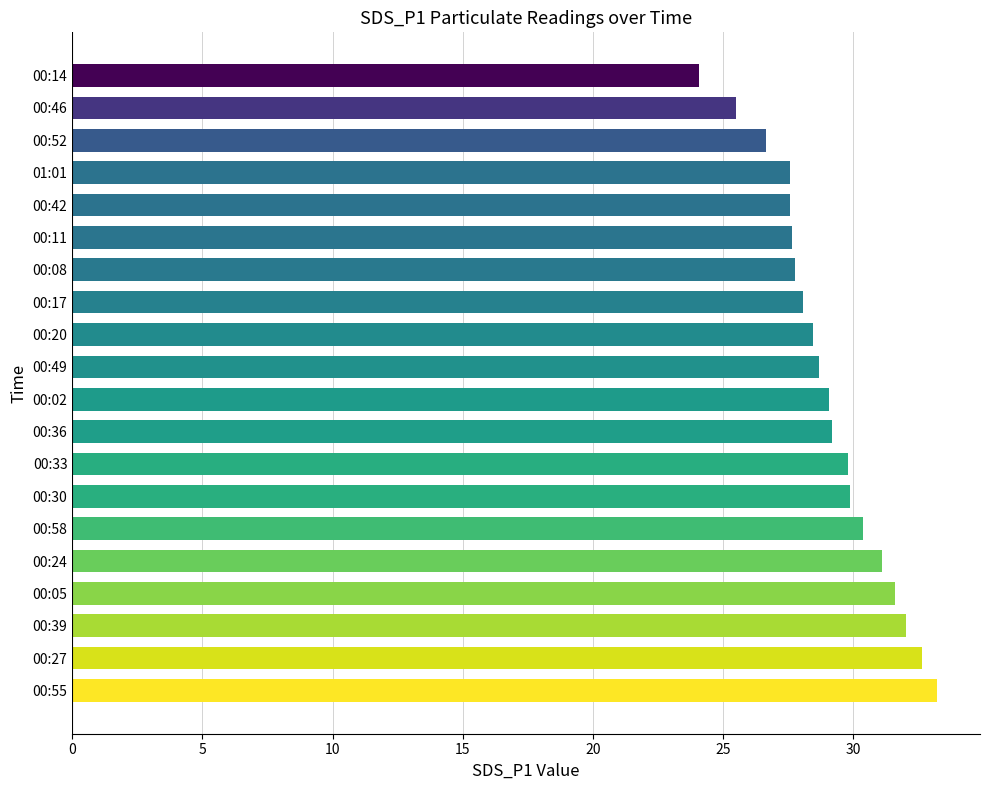

What is the average value?

29.0